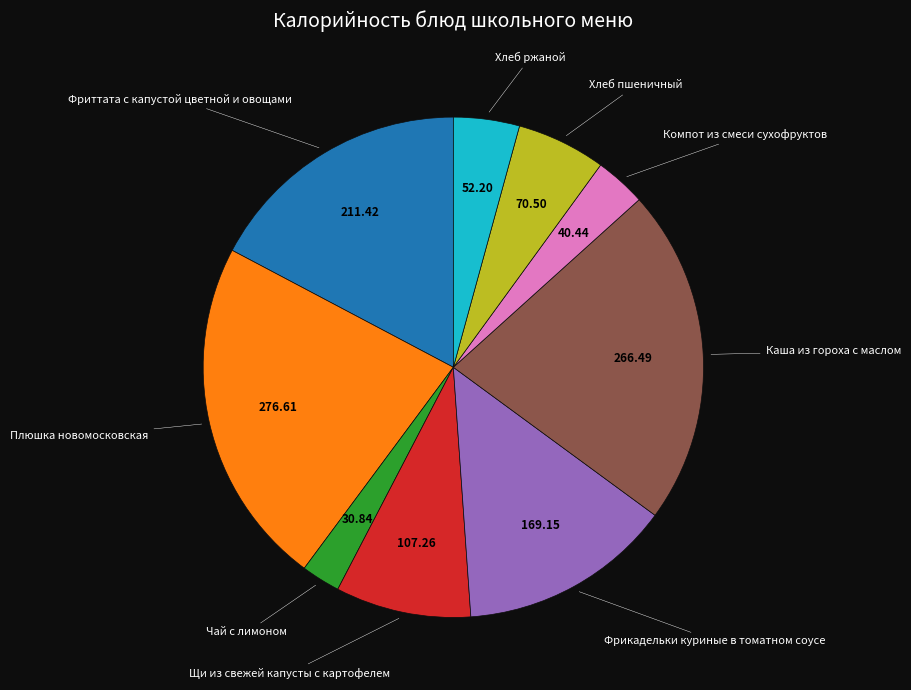

Count the number of slices in the pie.

9